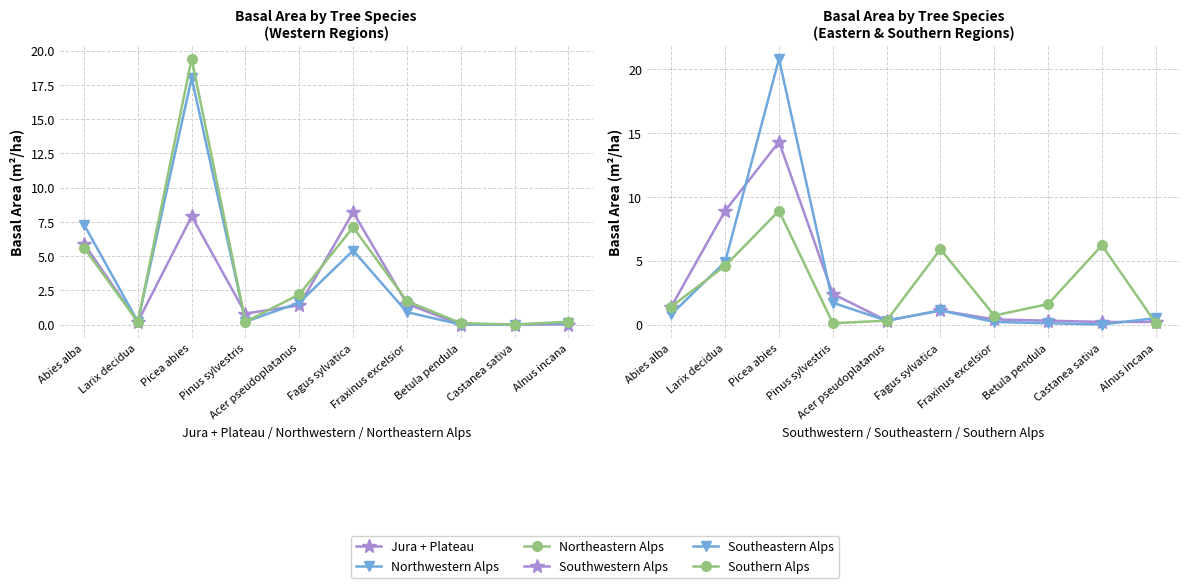

What is the difference between the Southeastern Alps values at Fagus sylvatica and Betula pendula?

1.0